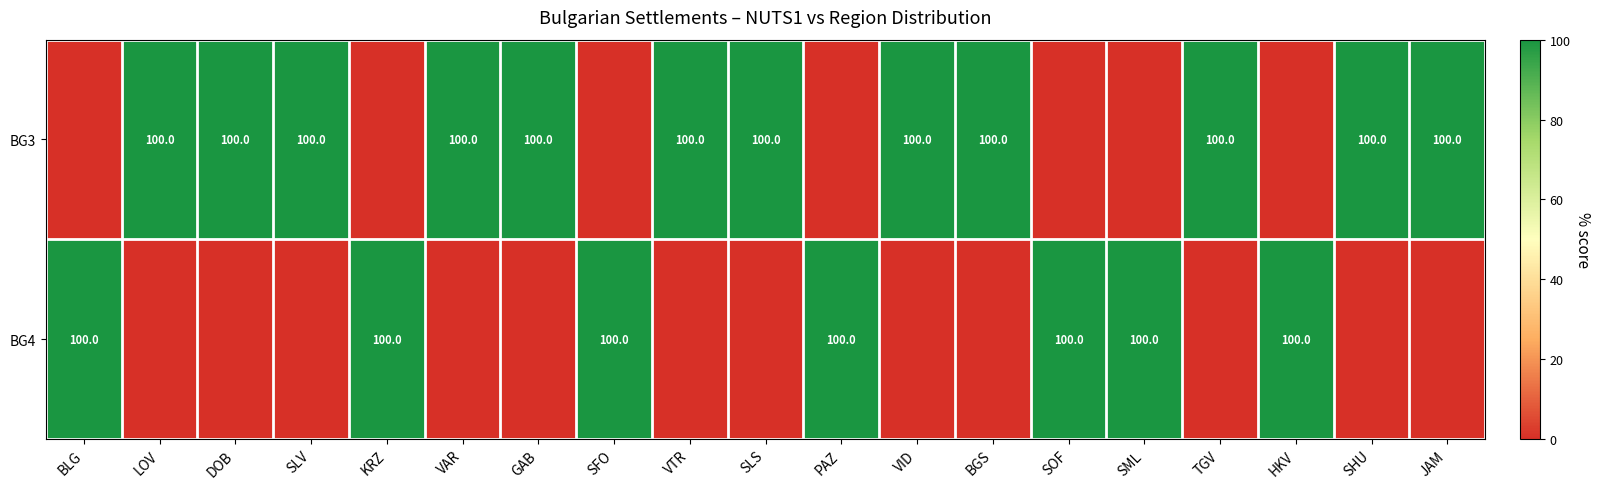

Between HKV and JAM, which is larger?

JAM